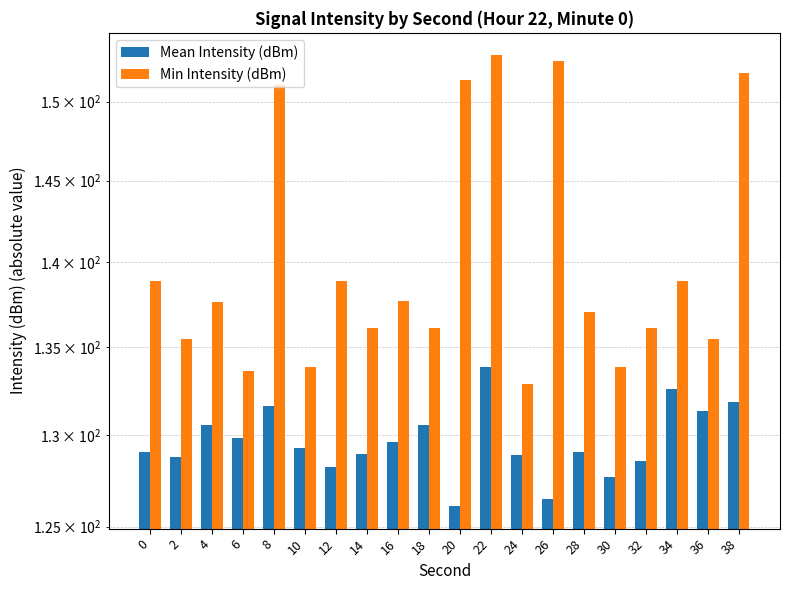

What is the minimum value for Mean Intensity (dBm)?

126.1